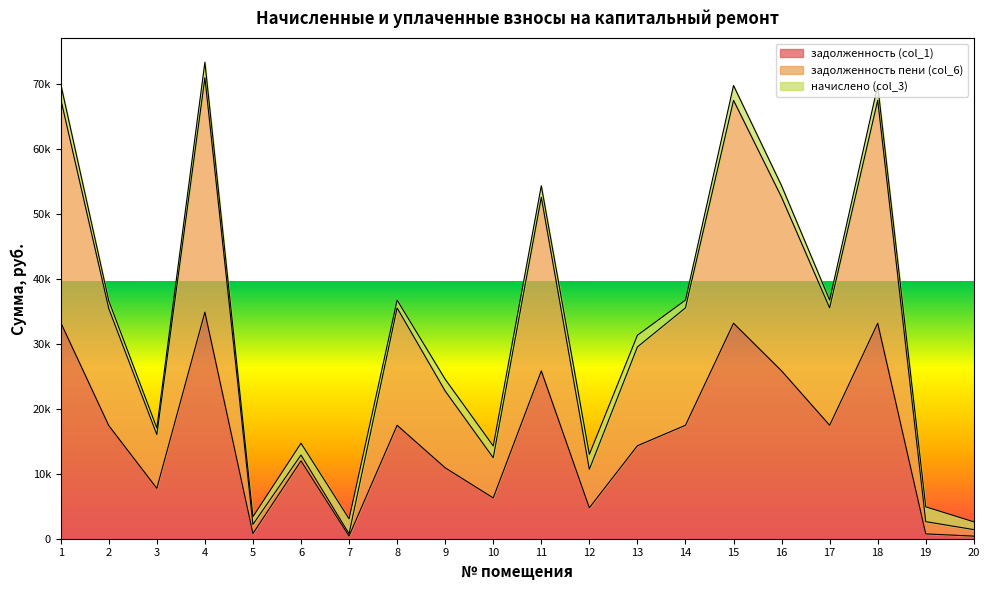

What are all the series names shown in the legend?

задолженность (col_1), задолженность пени (col_6), начислено (col_3)